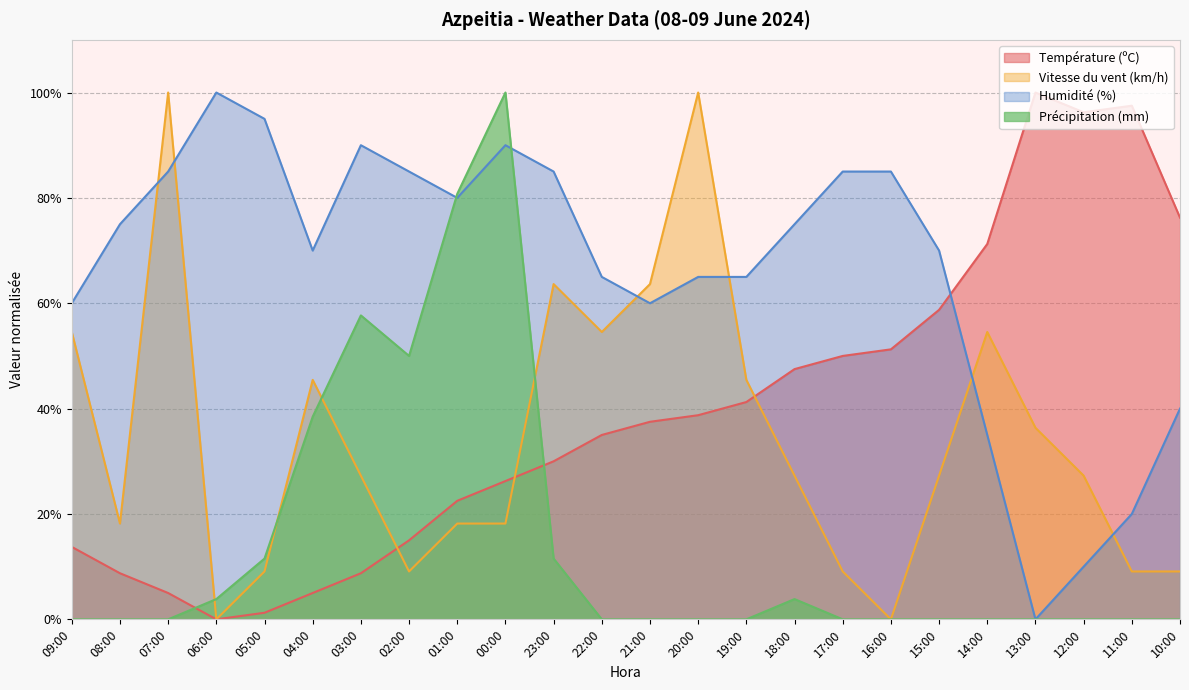

Which series has the largest range (max minus min)?

Température (ºC)